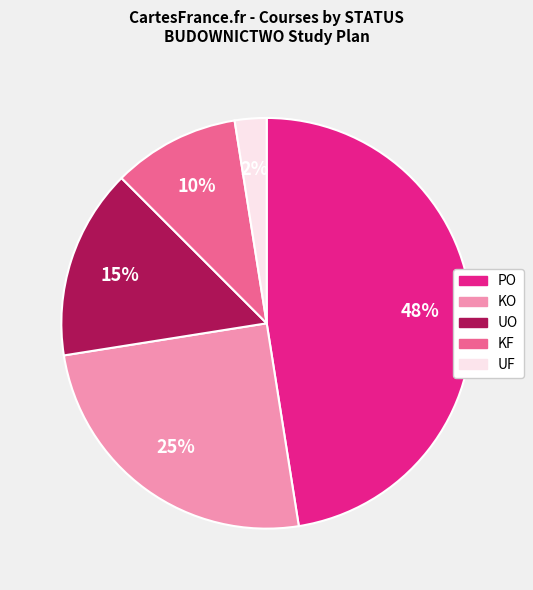

To the nearest percent, what portion does KF represent?

10%